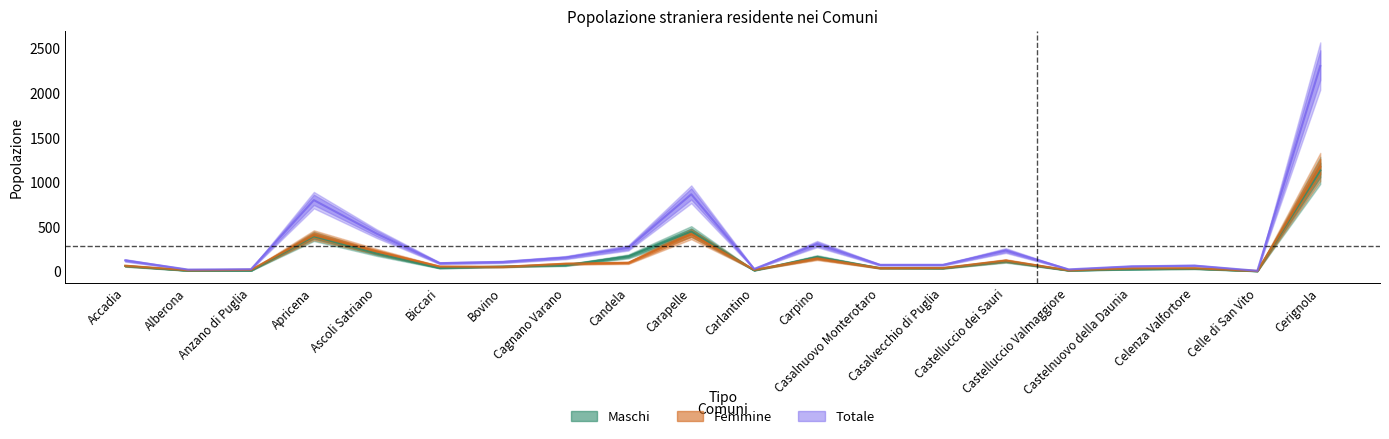

Is it true that Maschi equals 10.4 at Carlantino?

True